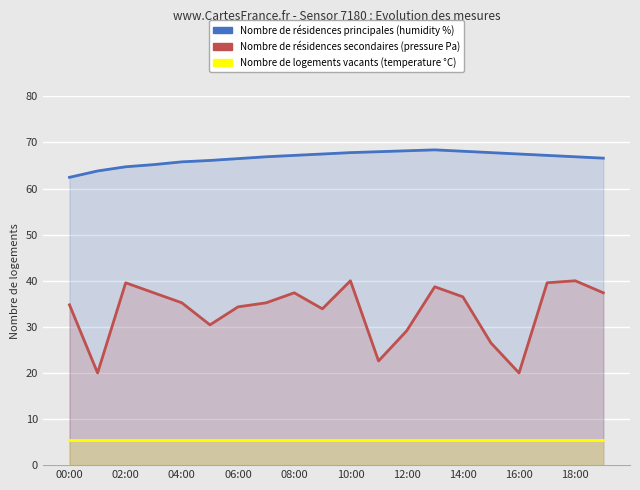

Which series has the largest total across all categories?

Nombre de résidences principales (humidity %)